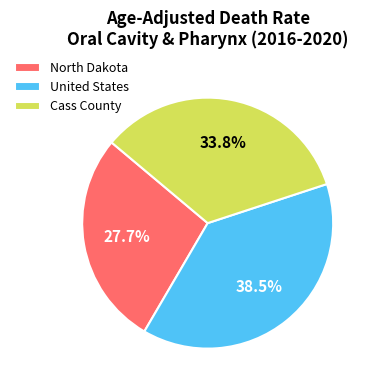

Between United States and Cass County, which is larger?

United States